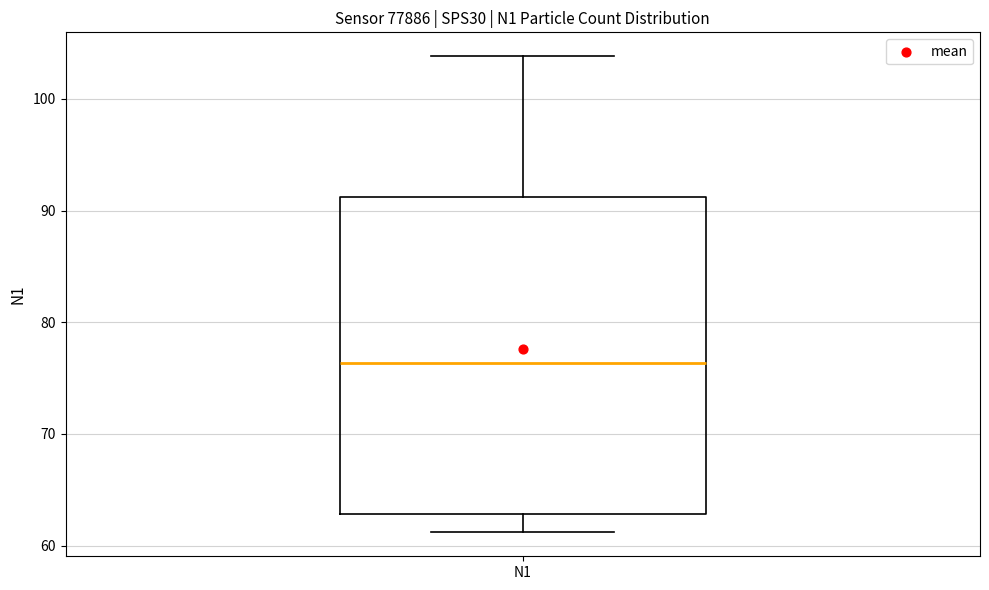

Transcribe this box plot: give where the median line is, the range the box spans, and where the two whiskers end, as read against the y-axis. The values are not printed on the chart, so give them approximately, as read against the axis.

median 76, box 63 to 91, whiskers 61 to 104